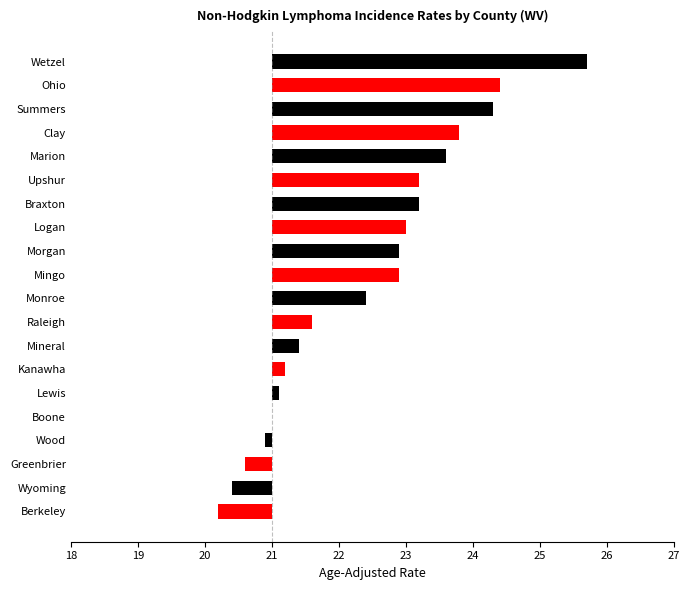

True or false: the data shows 1.1 at Clay.

False